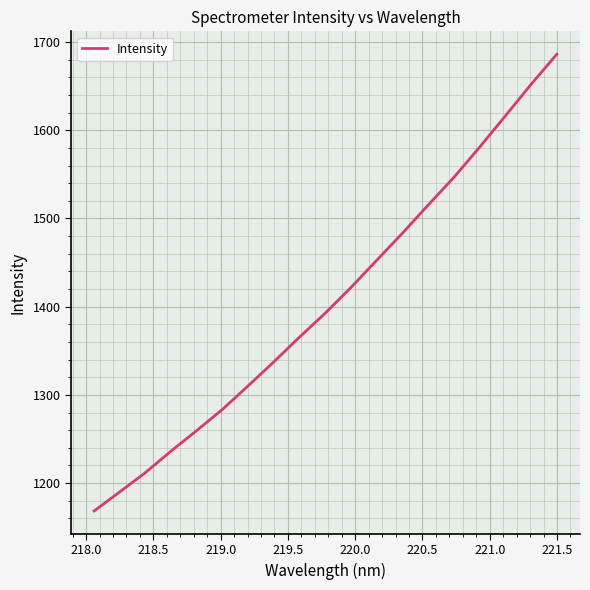

What is the difference between the second highest and second lowest values?

462.1